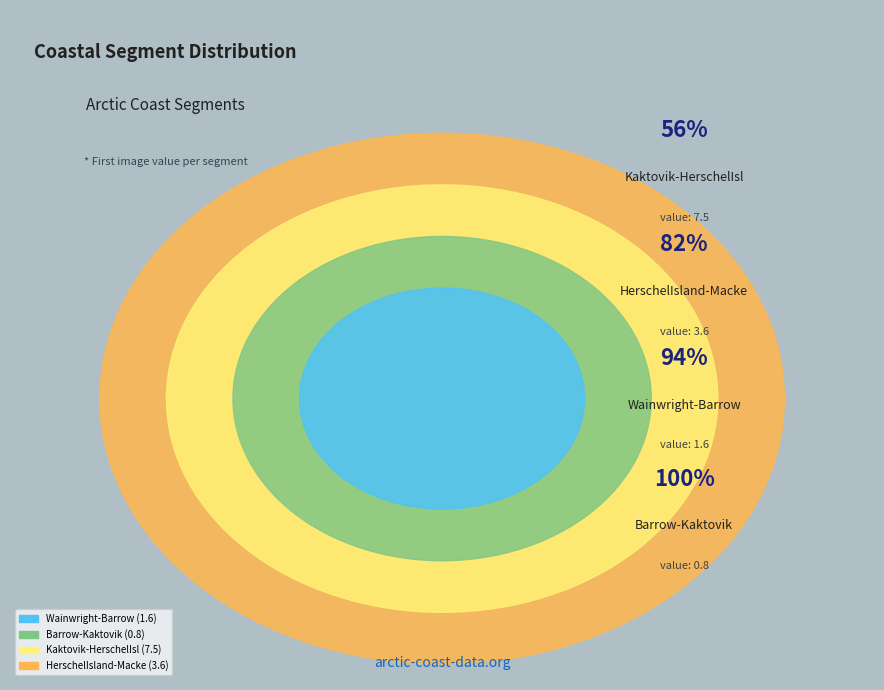

Does any single category account for the majority?

Yes